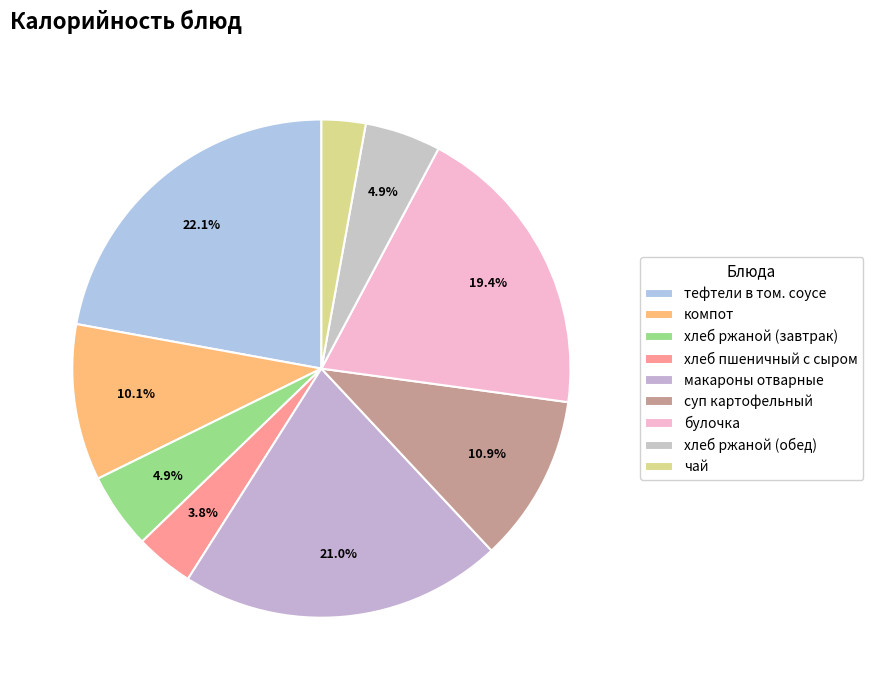

Count the number of slices in the pie.

9